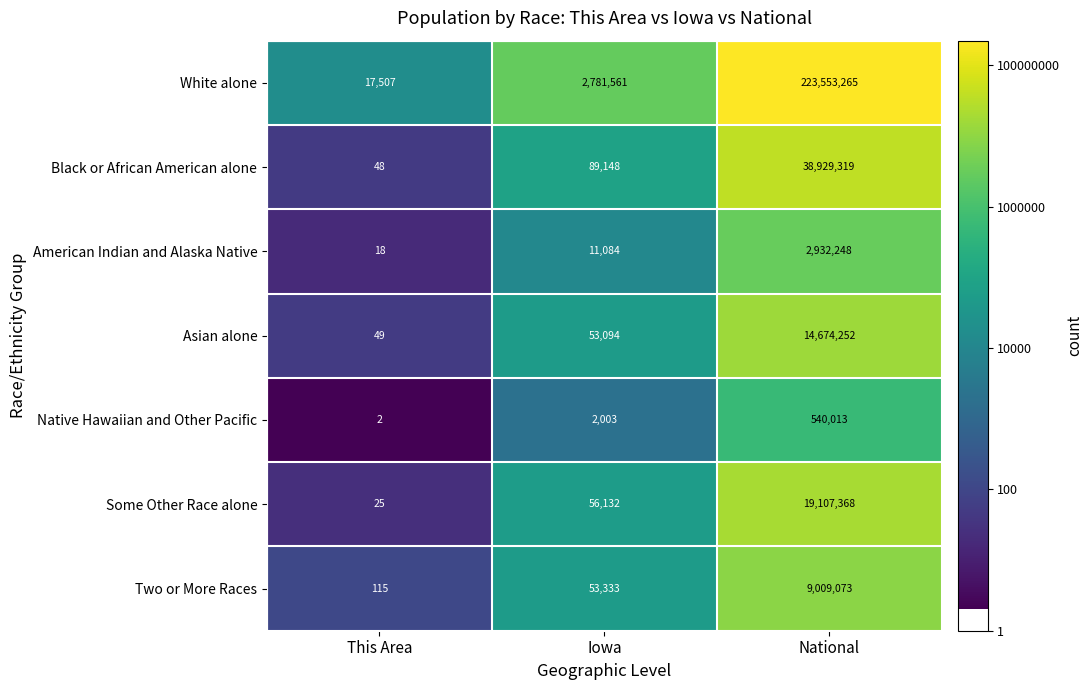

Rank the series by their maximum value, from highest to lowest.

White alone, Black or African American alone, Some Other Race alone, Asian alone, Two or More Races, American Indian and Alaska Native, Native Hawaiian and Other Pacific